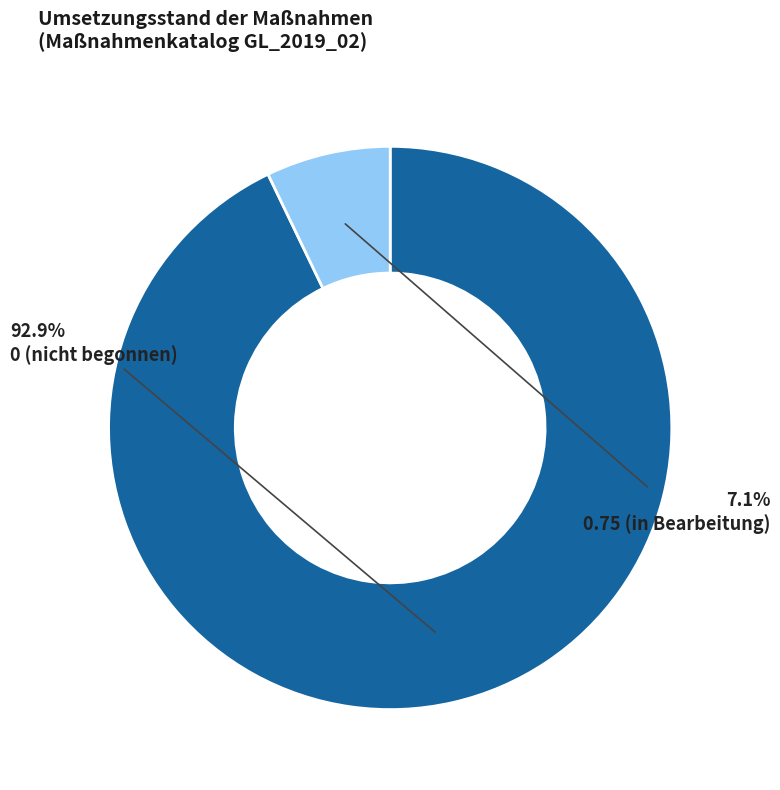

Rank the categories by value from lowest to highest.

0.75 (in Bearbeitung), 0 (nicht begonnen)